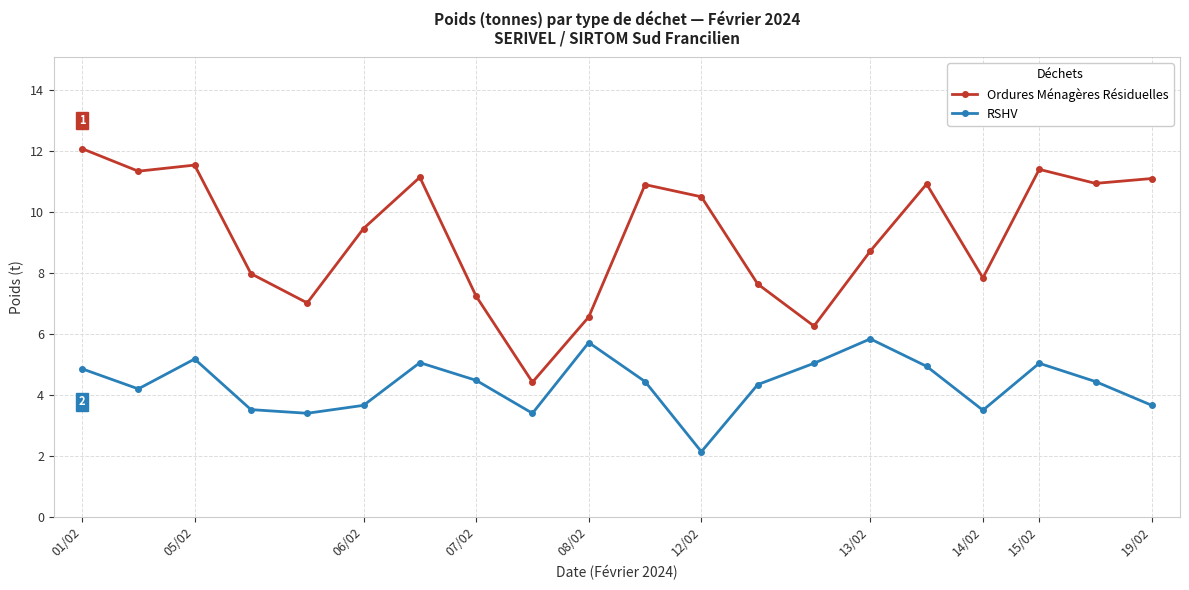

True or false: RSHV and Ordures Ménagères Résiduelles intersect in this chart.

False